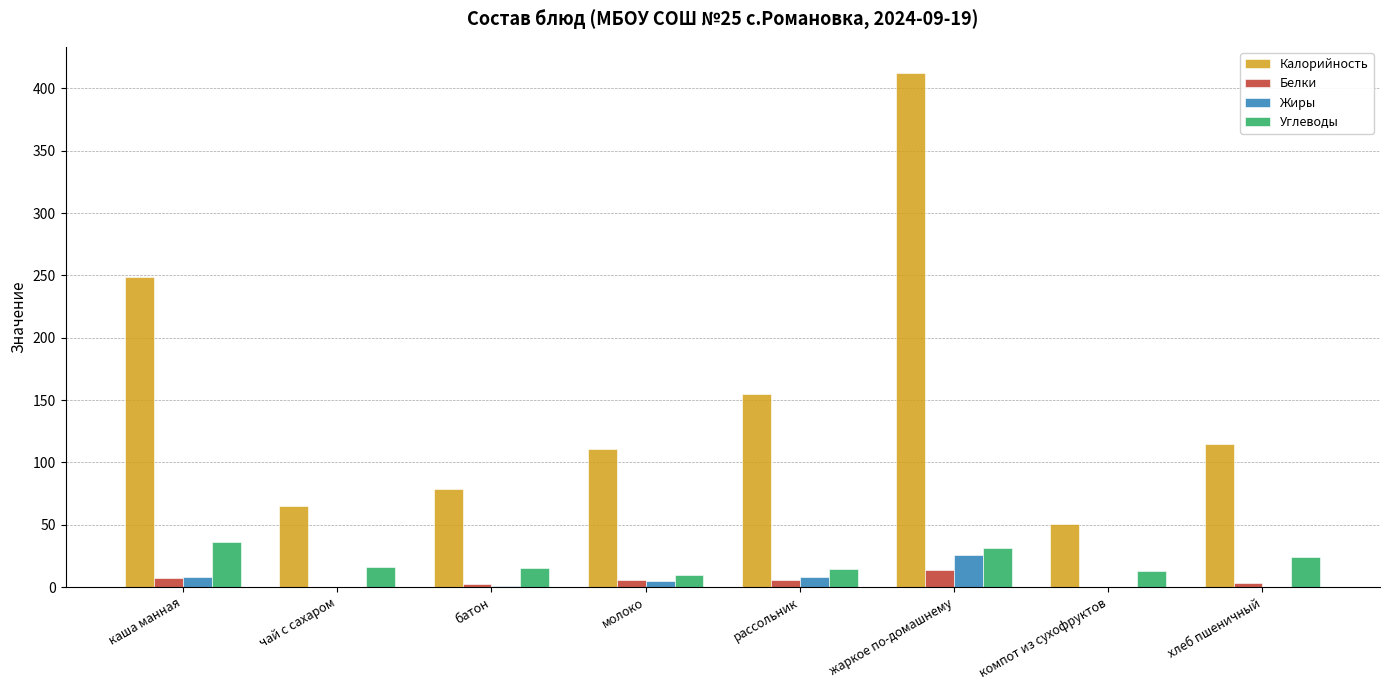

At which category is the sum across all series the highest?

жаркое по-домашнему